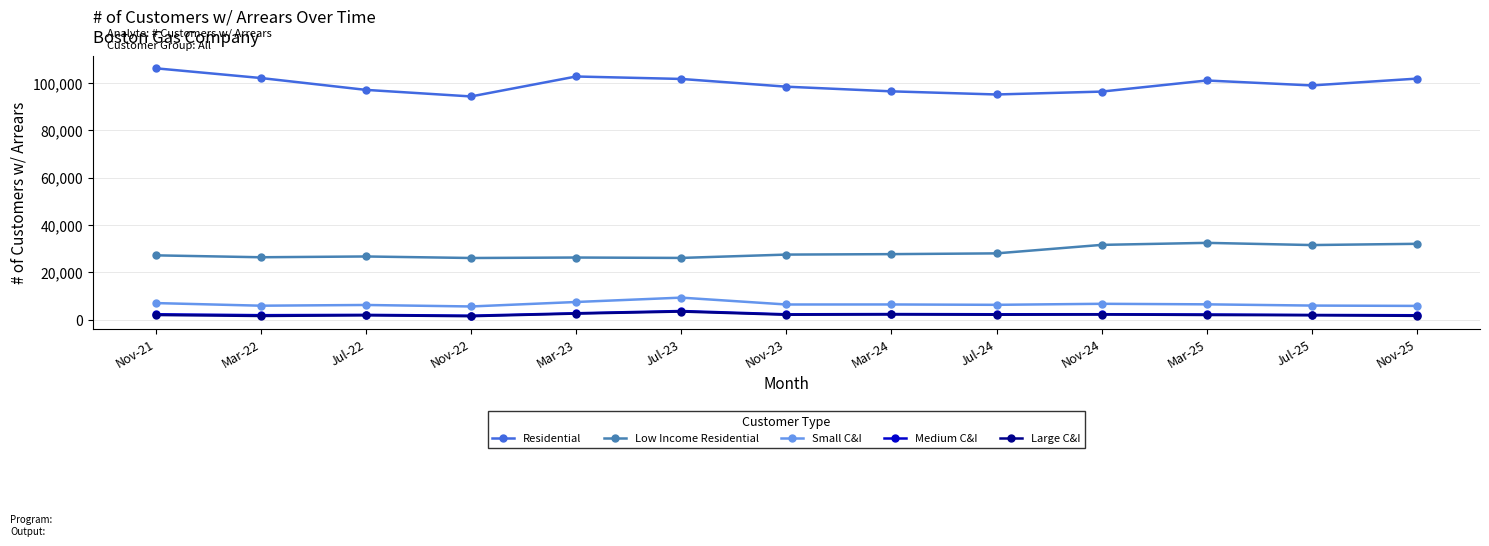

What is the label of the 5th point from the right?

Jul-24